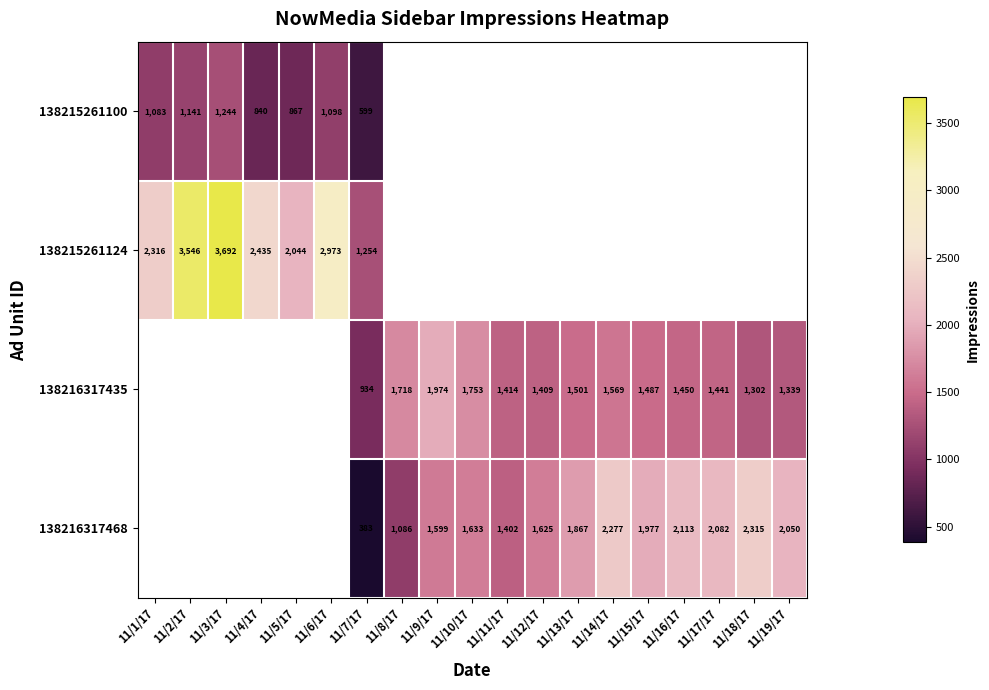

True or false: 138216317468 has a value of 3115 at 11/14/17.

False